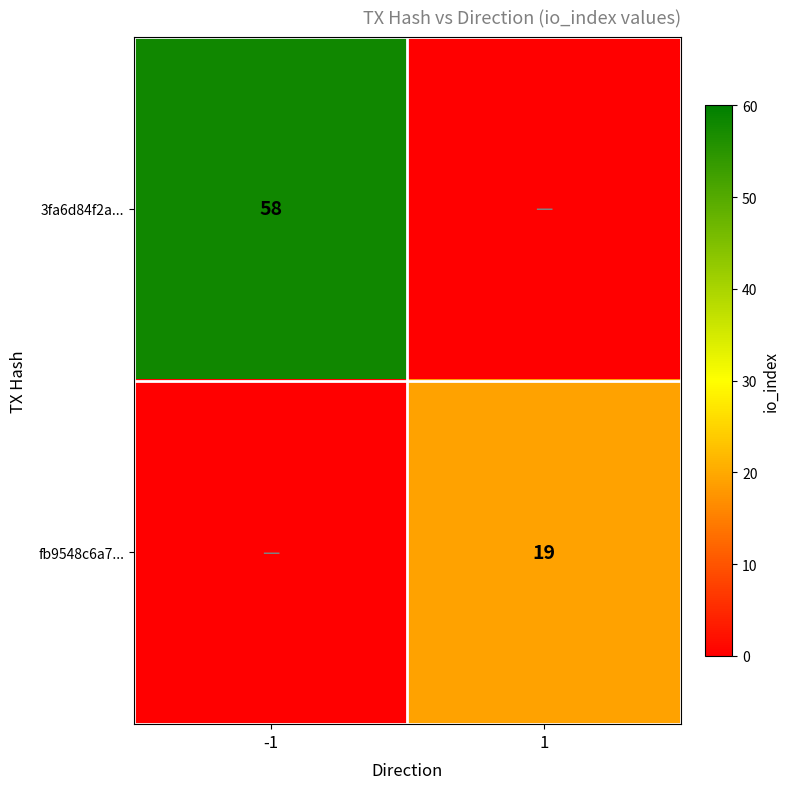

True or false: 3fa6d84f2a... has a value of 91 at -1.

False